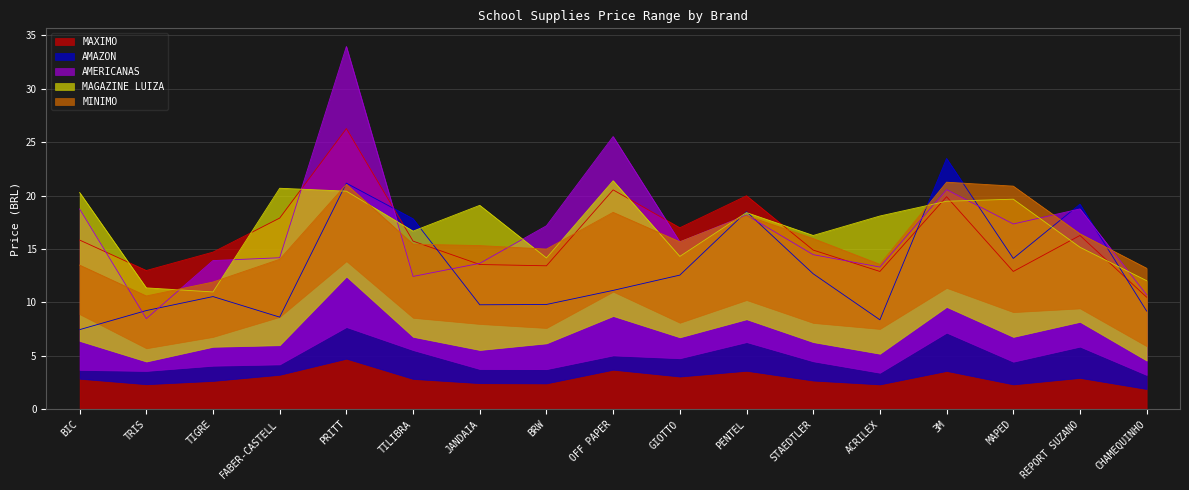

Is the value of AMERICANAS at REPORT SUZANO greater than the value of AMAZON at PRITT?

No